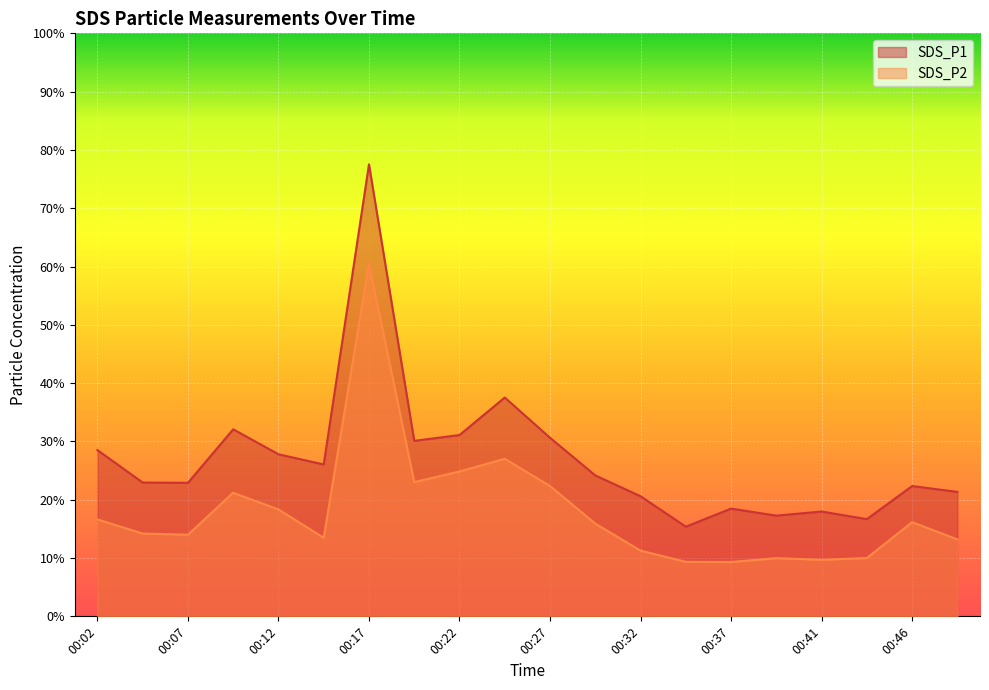

What is the highest value of the SDS_P1 series?

77.5